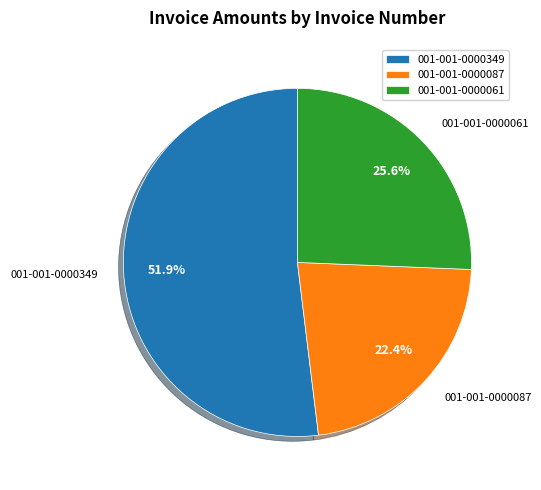

Combined, what portion of the pie is 001-001-0000349 and 001-001-0000061?

77.6%